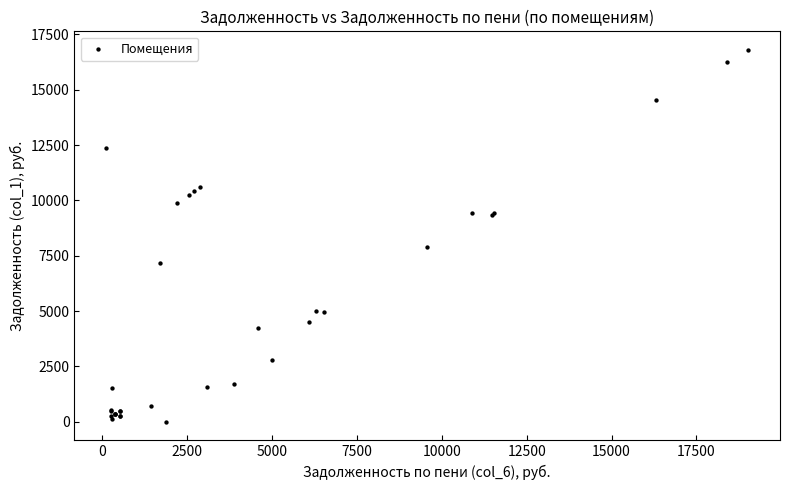

What Y value in the scatter plot is closest to 8397?

7876.0